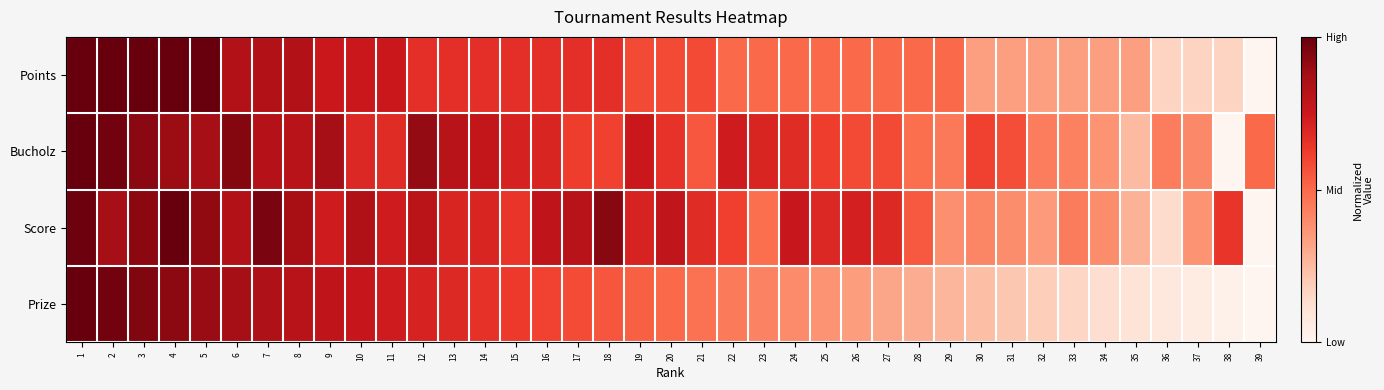

Reading right to left, transcribe all the data shown in this chart.

Points: 39=0.0	38=0.2	37=0.2	36=0.2	35=0.3	34=0.3	33=0.3	32=0.3	31=0.3	30=0.3	29=0.5	28=0.5	27=0.5	26=0.5	25=0.5	24=0.5	23=0.5	22=0.5	21=0.6	20=0.6	19=0.6	18=0.7	17=0.7	16=0.7	15=0.7	14=0.7	13=0.7	12=0.7	11=0.8	10=0.8	9=0.8	8=0.8	7=0.8	6=0.8	5=1.0	4=1.0	3=1.0	2=1.0	1=1.0
Bucholz: 39=0.5	38=0.0	37=0.4	36=0.4	35=0.2	34=0.4	33=0.4	32=0.4	31=0.6	30=0.6	29=0.5	28=0.5	27=0.6	26=0.6	25=0.6	24=0.7	23=0.7	22=0.7	21=0.5	20=0.7	19=0.8	18=0.6	17=0.6	16=0.7	15=0.7	14=0.8	13=0.8	12=0.9	11=0.7	10=0.7	9=0.9	8=0.8	7=0.8	6=0.9	5=0.9	4=0.9	3=0.9	2=1.0	1=1.0
Score: 39=0.0	38=0.6	37=0.4	36=0.1	35=0.3	34=0.4	33=0.4	32=0.3	31=0.4	30=0.4	29=0.4	28=0.5	27=0.7	26=0.7	25=0.7	24=0.8	23=0.5	22=0.6	21=0.7	20=0.8	19=0.7	18=0.9	17=0.8	16=0.8	15=0.6	14=0.7	13=0.7	12=0.8	11=0.7	10=0.8	9=0.7	8=0.9	7=1.0	6=0.8	5=0.9	4=1.0	3=0.9	2=0.9	1=1.0
Prize: 39=0.0	38=0.0	37=0.1	36=0.1	35=0.1	34=0.1	33=0.2	32=0.2	31=0.2	30=0.2	29=0.3	28=0.3	27=0.3	26=0.3	25=0.4	24=0.4	23=0.4	22=0.4	21=0.5	20=0.5	19=0.5	18=0.6	17=0.6	16=0.6	15=0.6	14=0.7	13=0.7	12=0.7	11=0.7	10=0.8	9=0.8	8=0.8	7=0.8	6=0.9	5=0.9	4=0.9	3=0.9	2=1.0	1=1.0